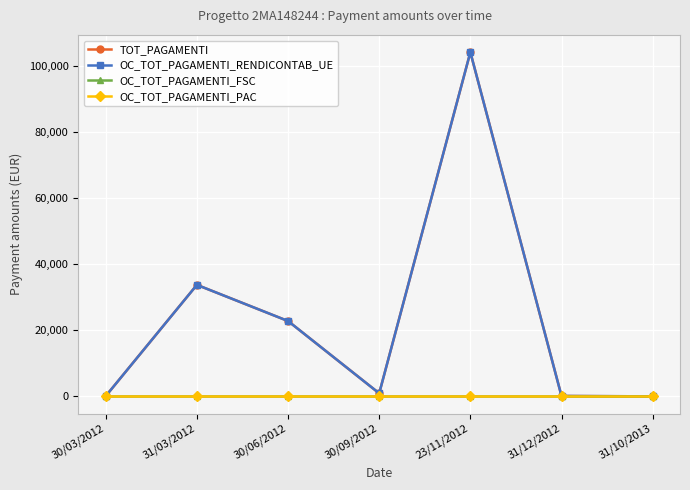

Is the value of TOT_PAGAMENTI at 31/03/2012 greater than the value of OC_TOT_PAGAMENTI_FSC at 30/06/2012?

Yes